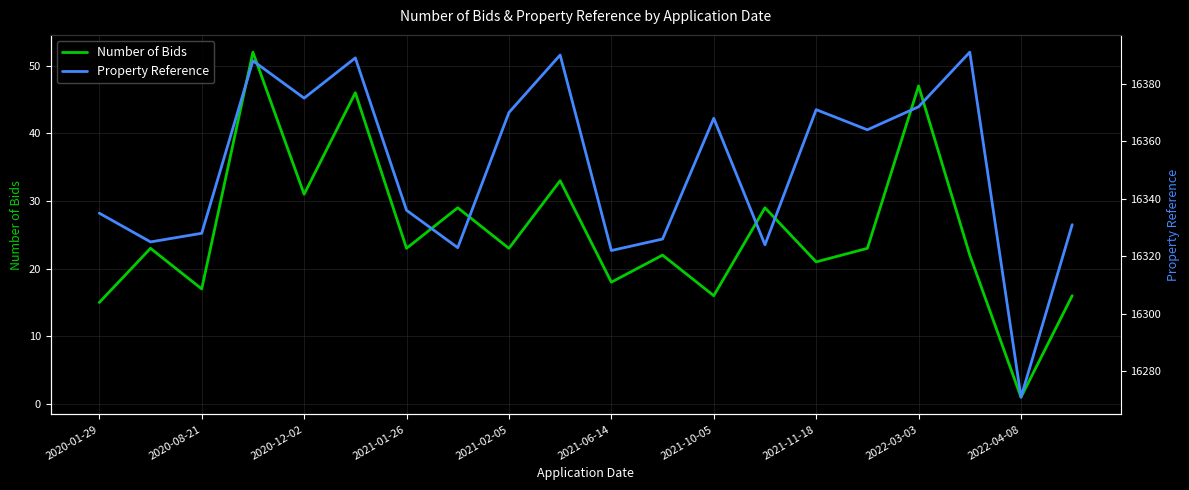

What is the minimum value shown in the chart?

1